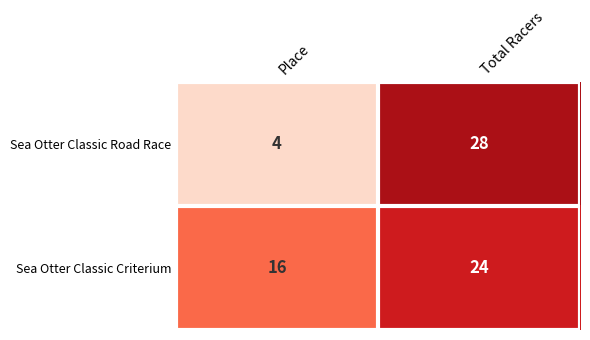

Reading left to right, list all the values displayed in this chart.

Sea Otter Classic Road Race: 4	28
Sea Otter Classic Criterium: 16	24